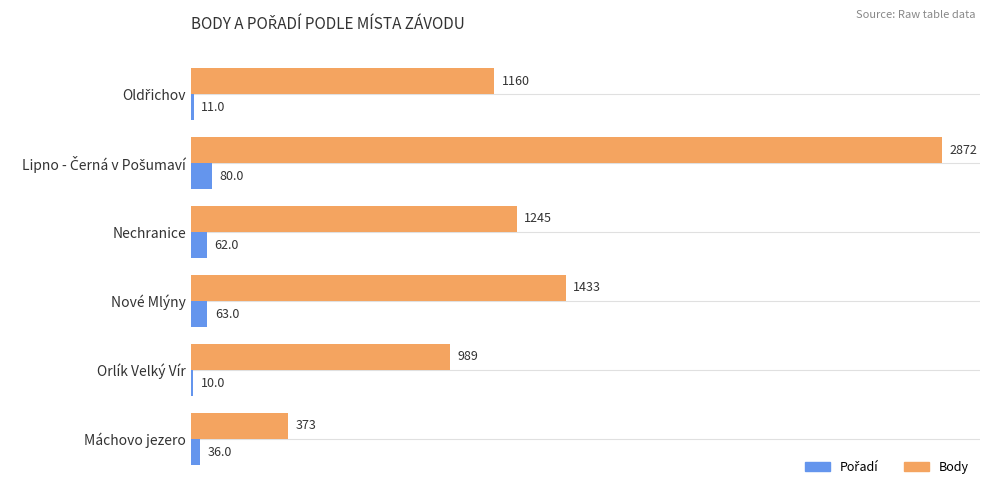

What is the smallest value displayed?

10